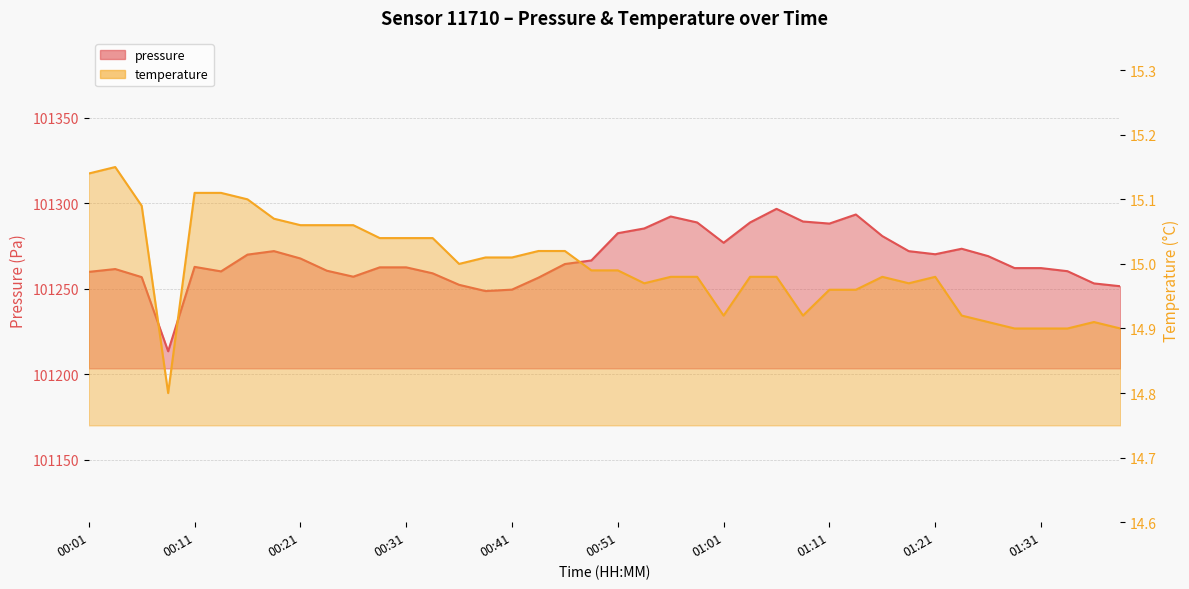

In temperature, how many points are lower than both neighbors (excluding endpoints)?

6